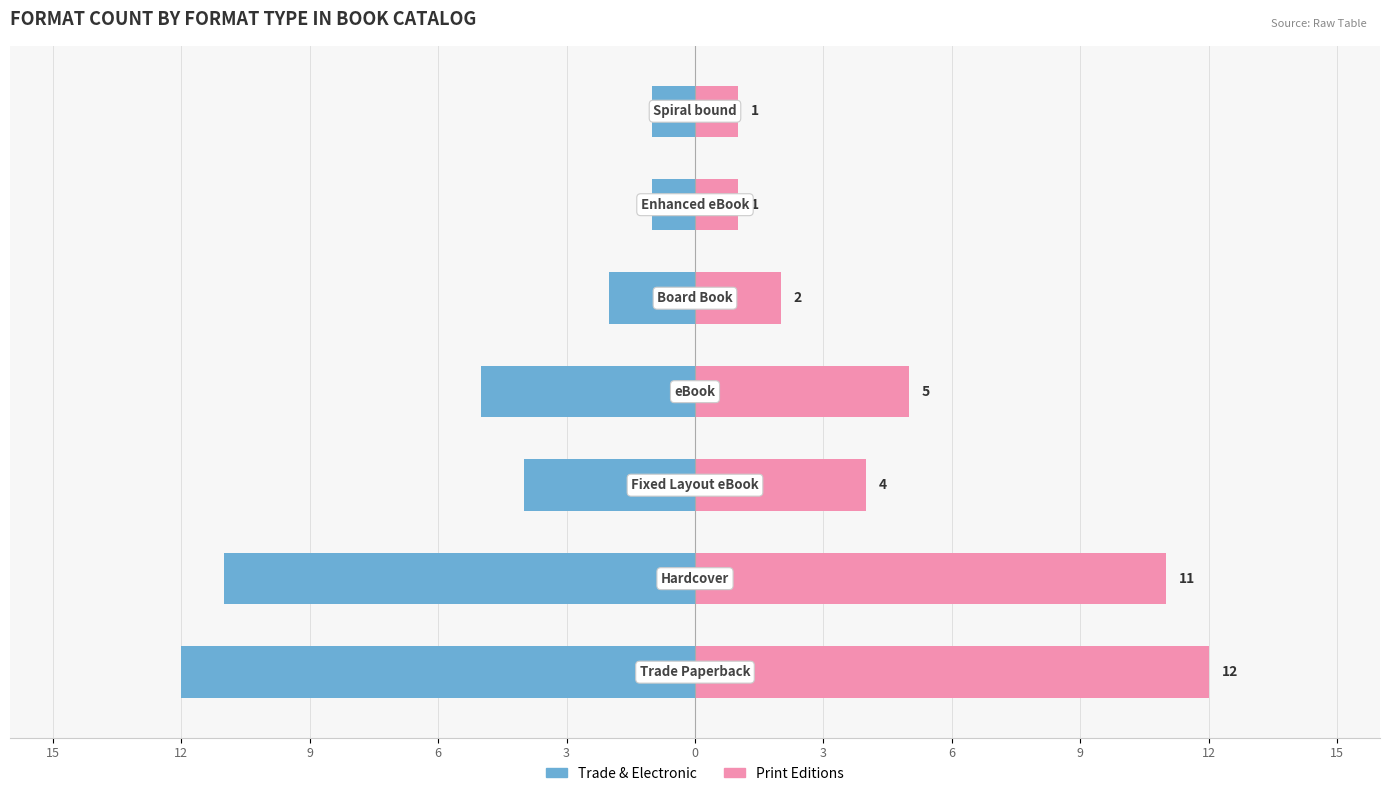

What is the sum of all Print Editions values?

36